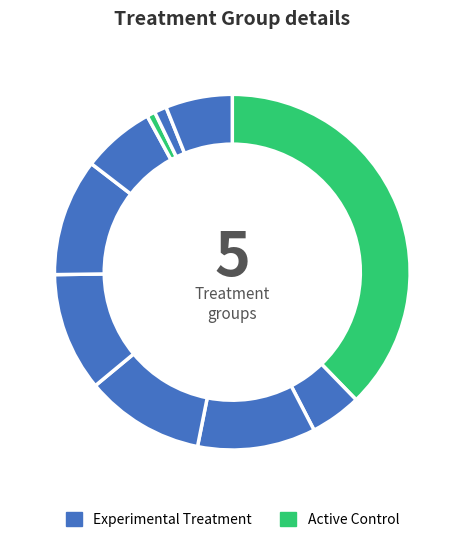

How many slices are in this pie chart?

10